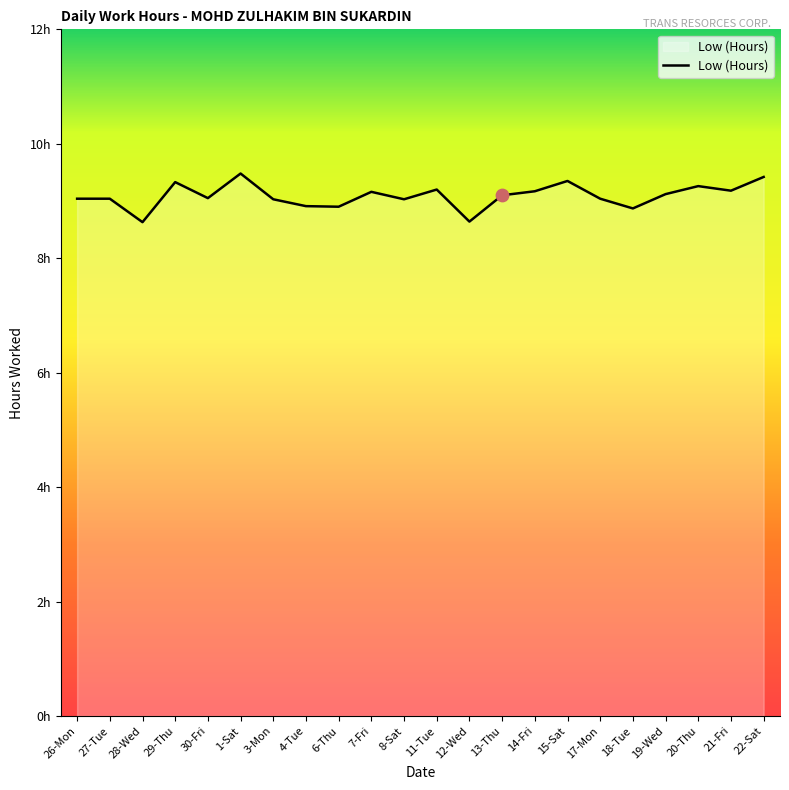

Is this an area chart (filled region under the line)?

Yes